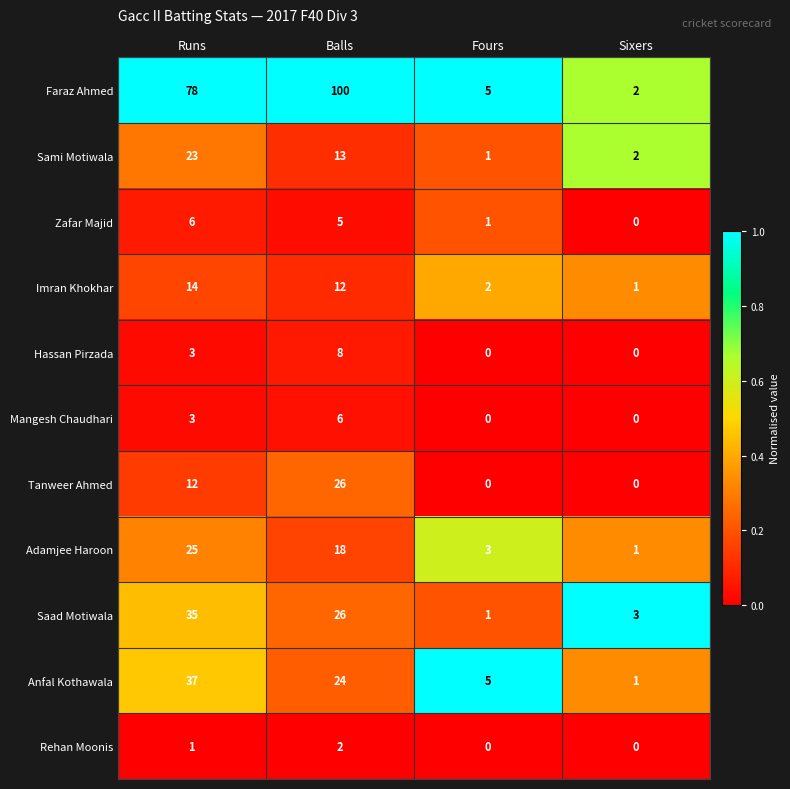

The Mangesh Chaudhari series shows 0 at Sixers. True or false?

True